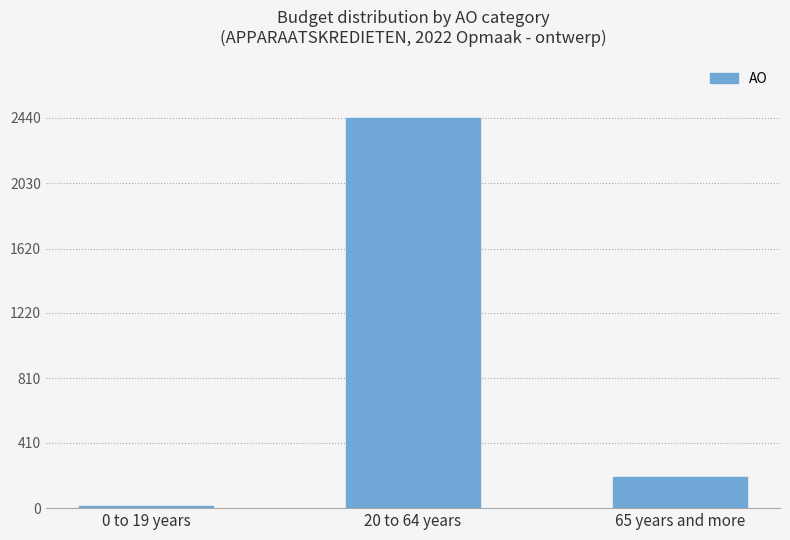

Reading left to right, list all the values displayed in this chart.

11	2437	196